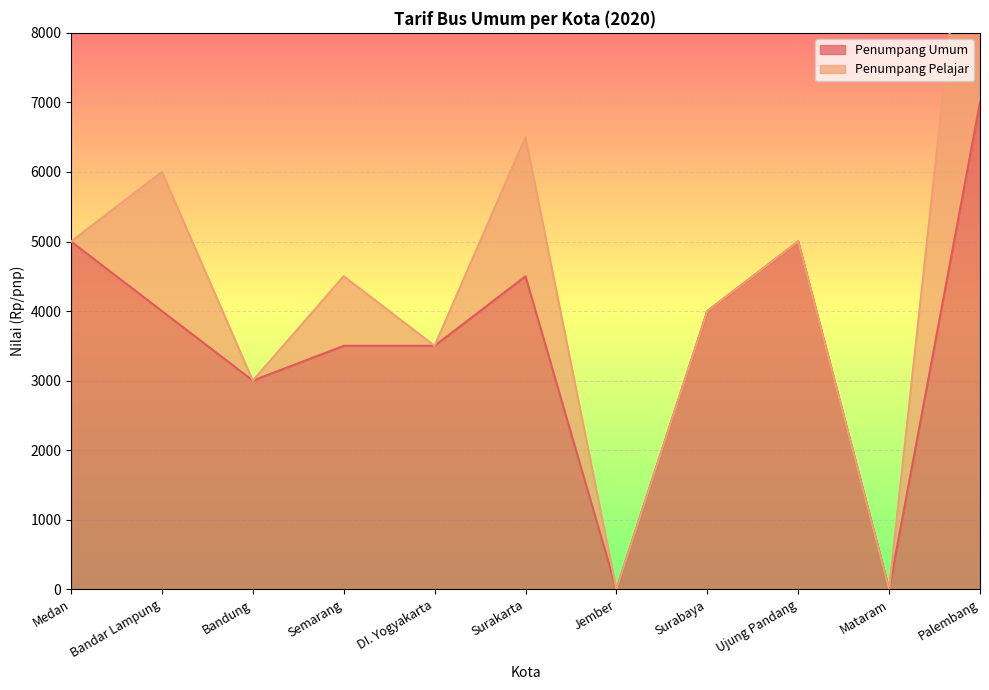

What is the value of the 2nd point from the left?

4000